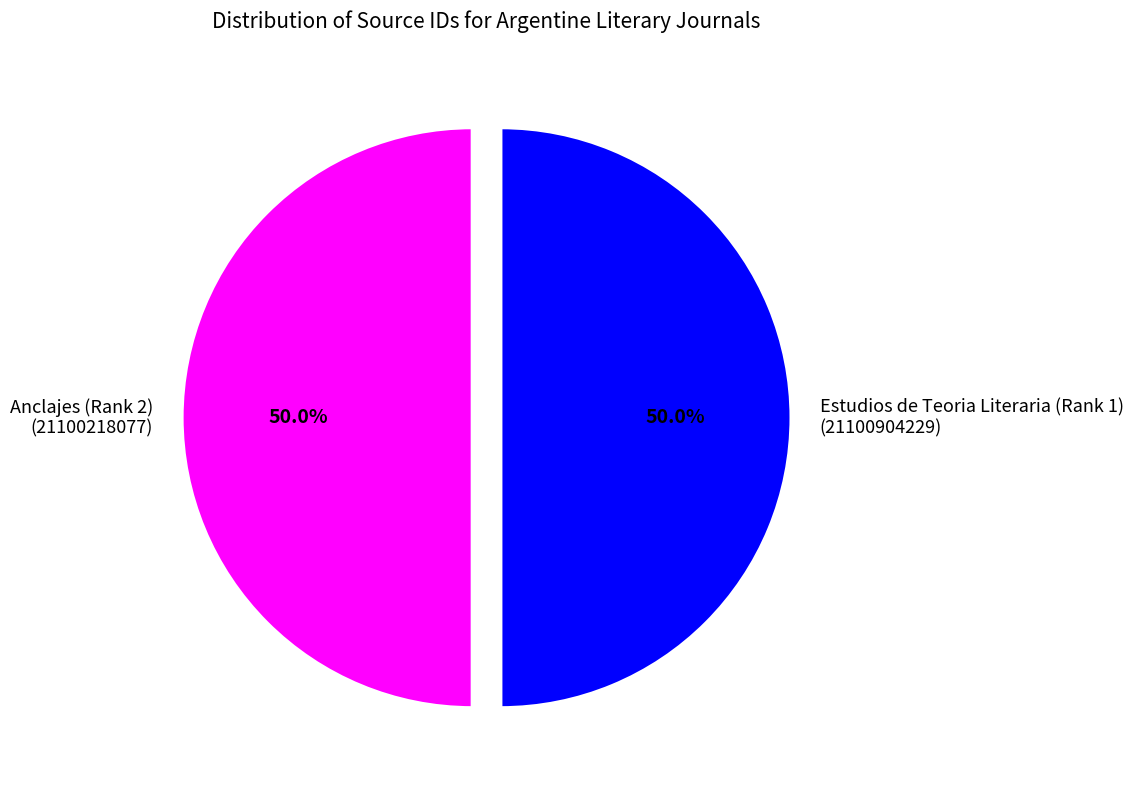

Approximately how many times larger is the value at Estudios de Teoria Literaria (Rank 1) (21100904229) compared to Anclajes (Rank 2) (21100218077)?

1.0